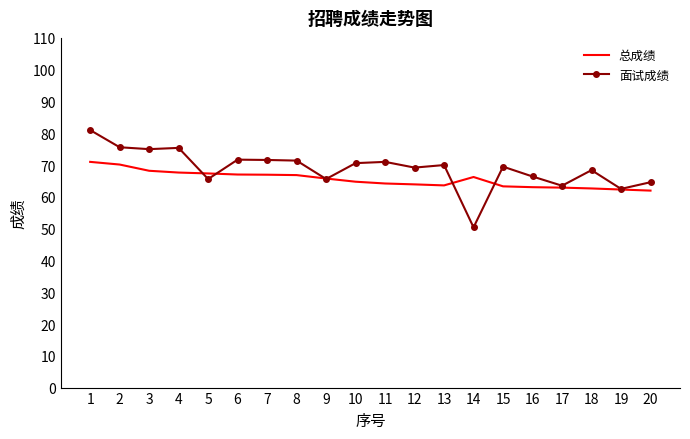

Which series changed the most between 5 and 14?

面试成绩